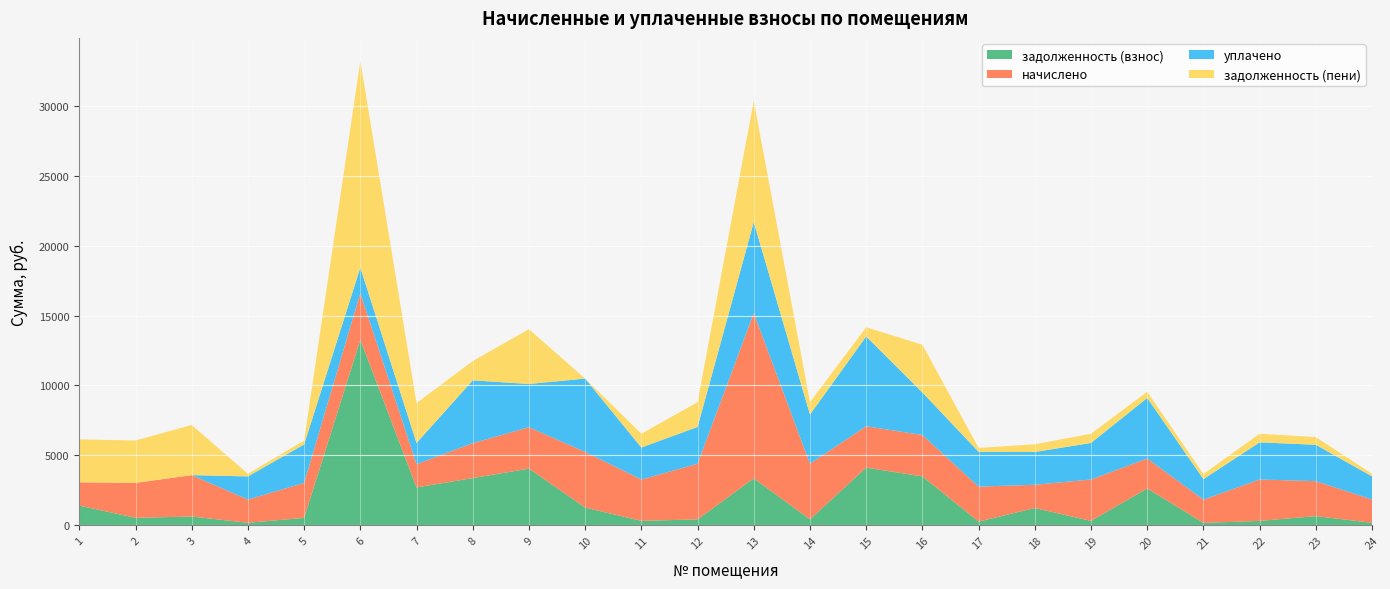

Reading left to right, list all the values displayed in this chart.

задолженность (взнос): 1=1408.3	2=529.2	3=626.4	4=176.0	5=529.2	6=13266.7	7=2705.9	8=3372.0	9=4051.6	10=1263.6	11=313.2	12=421.1	13=3352.9	14=421.2	15=4120.5	16=3495.5	17=264.6	18=1232.3	19=313.2	20=2631.3	21=168.8	22=313.2	23=652.9	24=176.0
начислено: 1=1663.6	2=2500.5	3=2959.7	4=1663.6	5=2500.5	6=3332.2	7=1663.6	8=2500.5	9=2959.7	10=3980.3	11=2959.7	12=3980.3	13=11825.3	14=3980.3	15=2959.7	16=2959.7	17=2500.5	18=1663.6	19=2959.7	20=2143.3	21=1663.6	22=2959.7	23=2500.5	24=1663.6
уплачено: 1=0.0	2=0.0	3=0.0	4=1654.8	5=2751.8	6=1832.7	7=1517.8	8=4490.8	9=3093.7	10=5245.4	11=2286.4	12=2632.4	13=6510.3	14=3517.0	15=6424.7	16=3043.9	17=2487.2	18=2341.3	19=2614.6	20=4332.0	21=1469.8	22=2657.1	23=2604.3	24=1655.8
задолженность (пени): 1=3071.9	2=3029.7	3=3586.1	4=184.8	5=277.8	6=14766.3	7=2851.6	8=1381.7	9=3917.6	10=0.0	11=986.6	12=1769.0	13=8667.9	14=884.5	15=655.5	16=3411.3	17=277.8	18=554.5	19=658.3	20=442.5	21=362.6	22=615.9	23=549.1	24=183.8